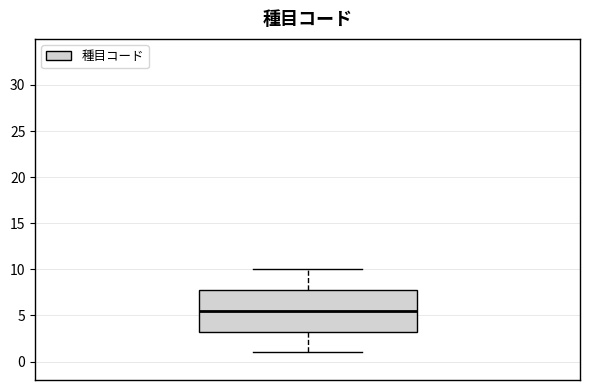

Transcribe this box plot: give where the median line is, the range the box spans, and where the two whiskers end, as read against the y-axis. The values are not printed on the chart, so give them approximately, as read against the axis.

median 5.5, box 3.5 to 8.0, whiskers 1.0 to 10.0